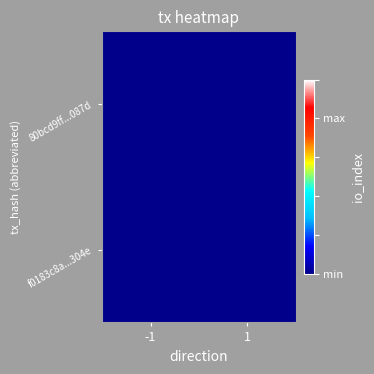

List the series in order of their peak value, highest first.

80bcd9ff...087d, f0183c8a...304e